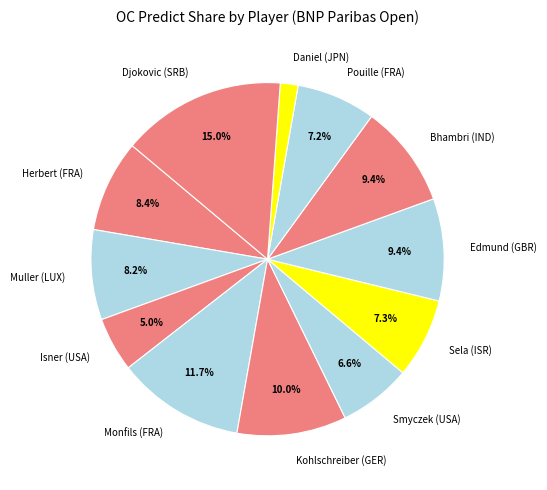

What percentage do Isner (USA) and Sela (ISR) together represent?

12.3%